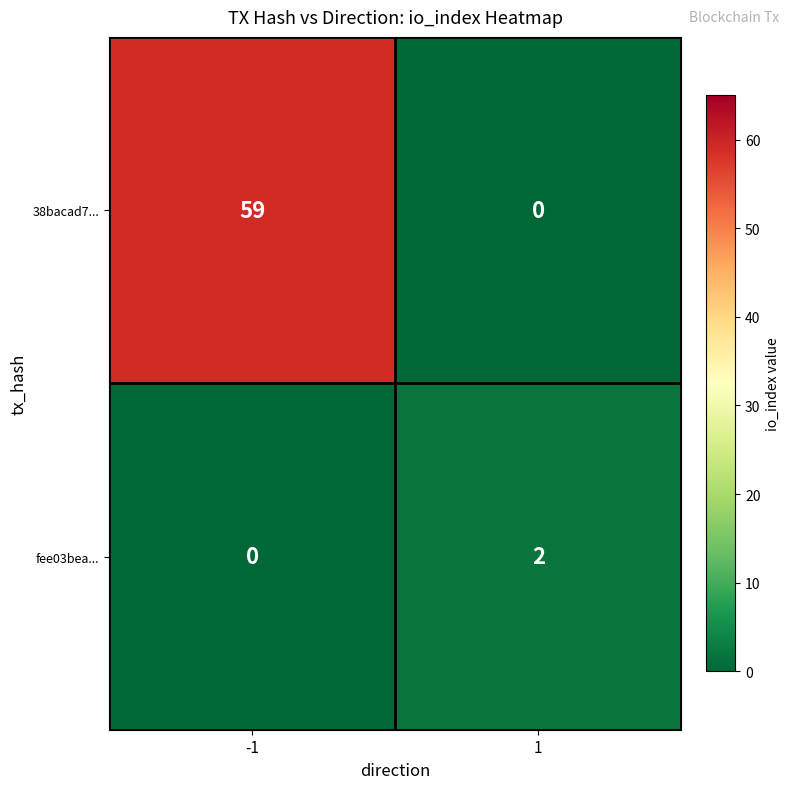

Which series has the widest spread of values?

38bacad7...